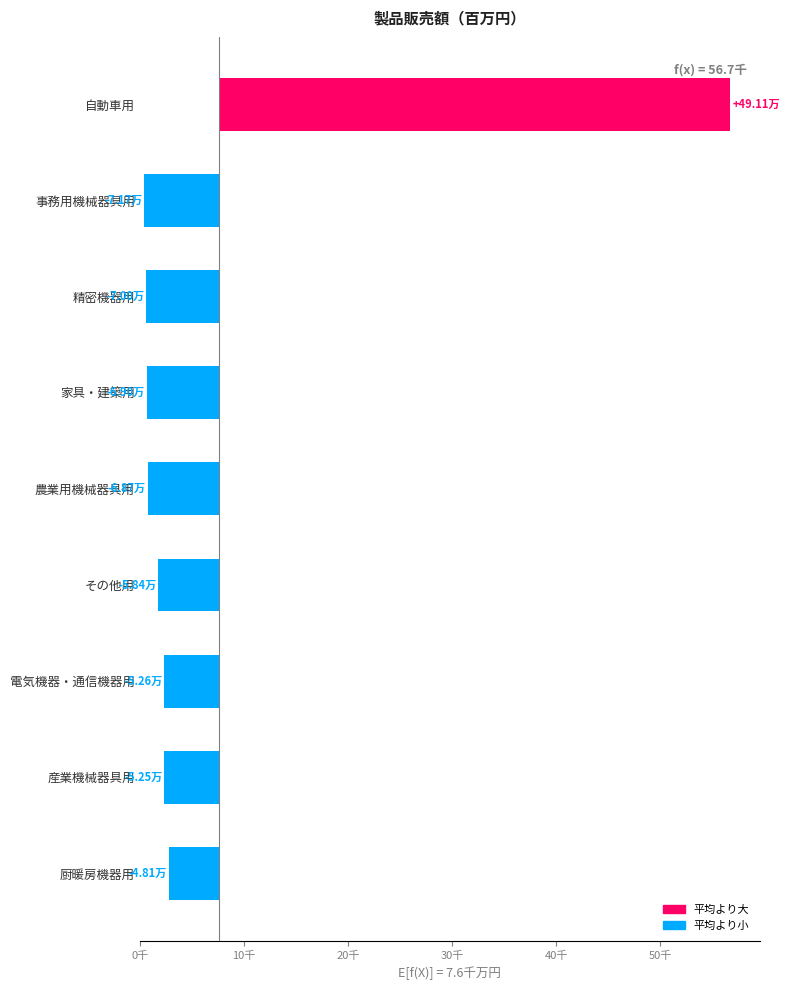

The chart shows a value of -6904.6 at 家具・建築用. True or false?

True